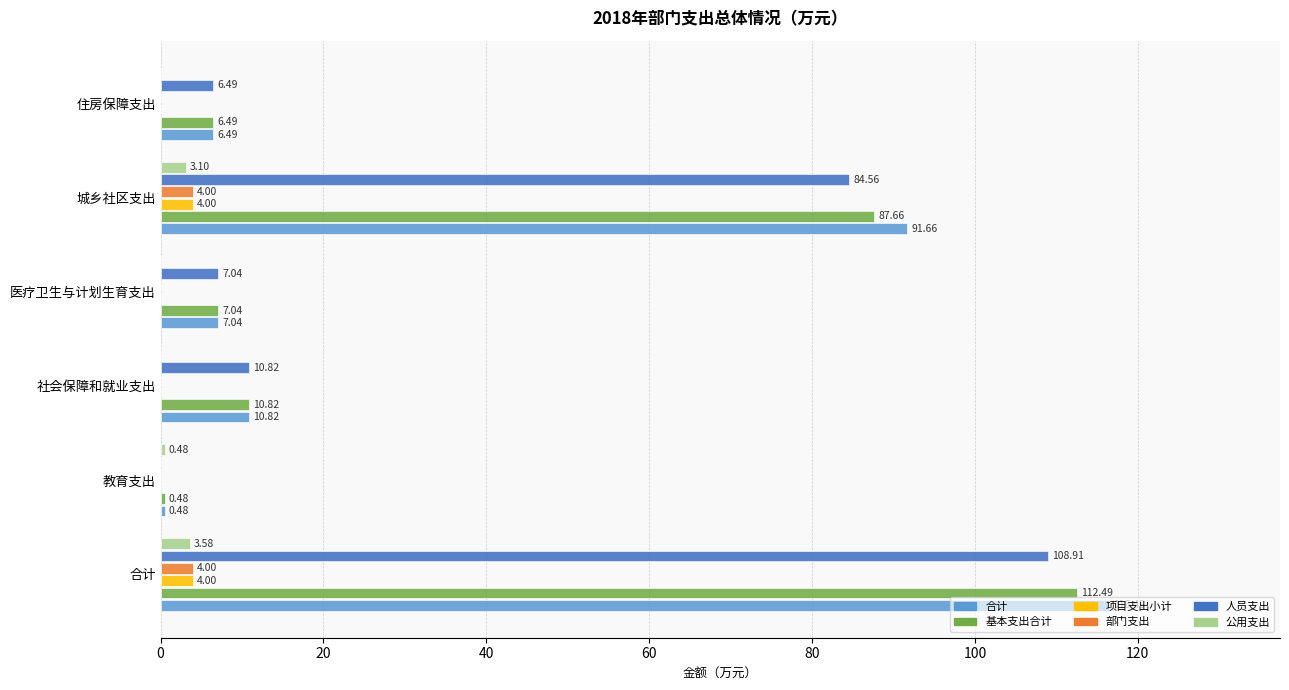

Which label corresponds to the largest value in the chart?

合计